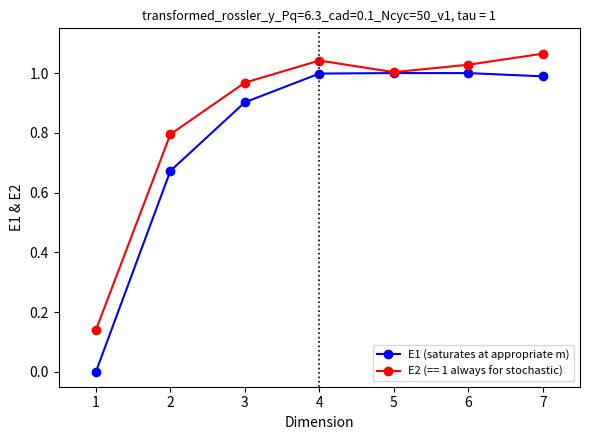

Does the chart display data point markers on the line(s)?

Yes